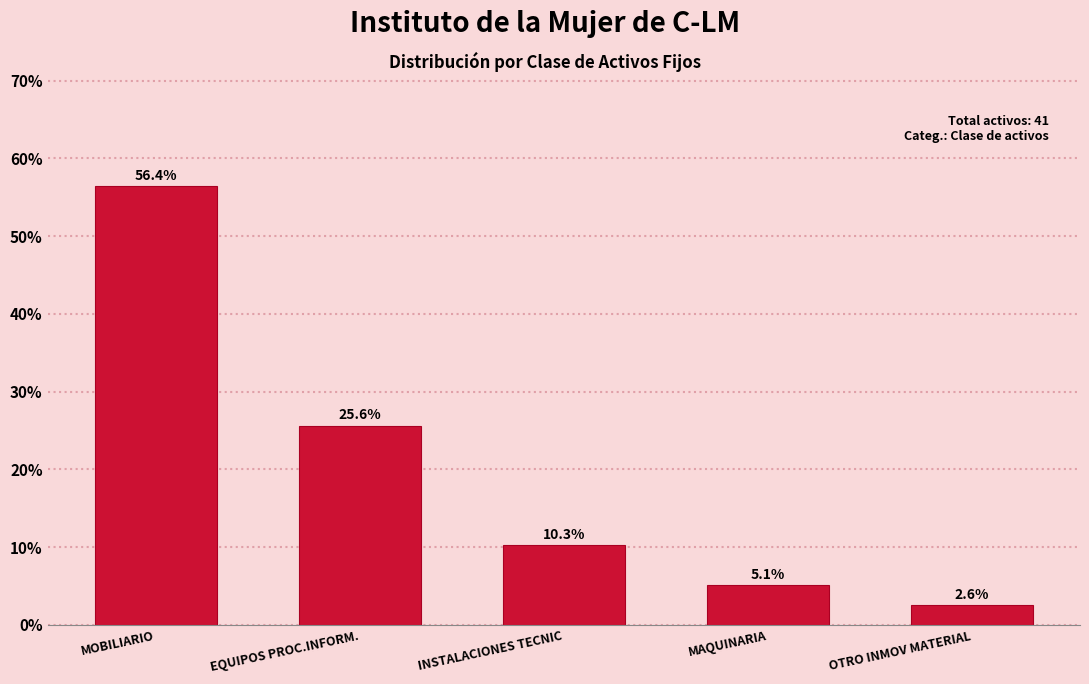

Reading left to right, list all the values displayed in this chart.

MOBILIARIO=56.4	EQUIPOS PROC.INFORM.=25.6	INSTALACIONES TECNIC=10.3	MAQUINARIA=5.1	OTRO INMOV MATERIAL=2.6